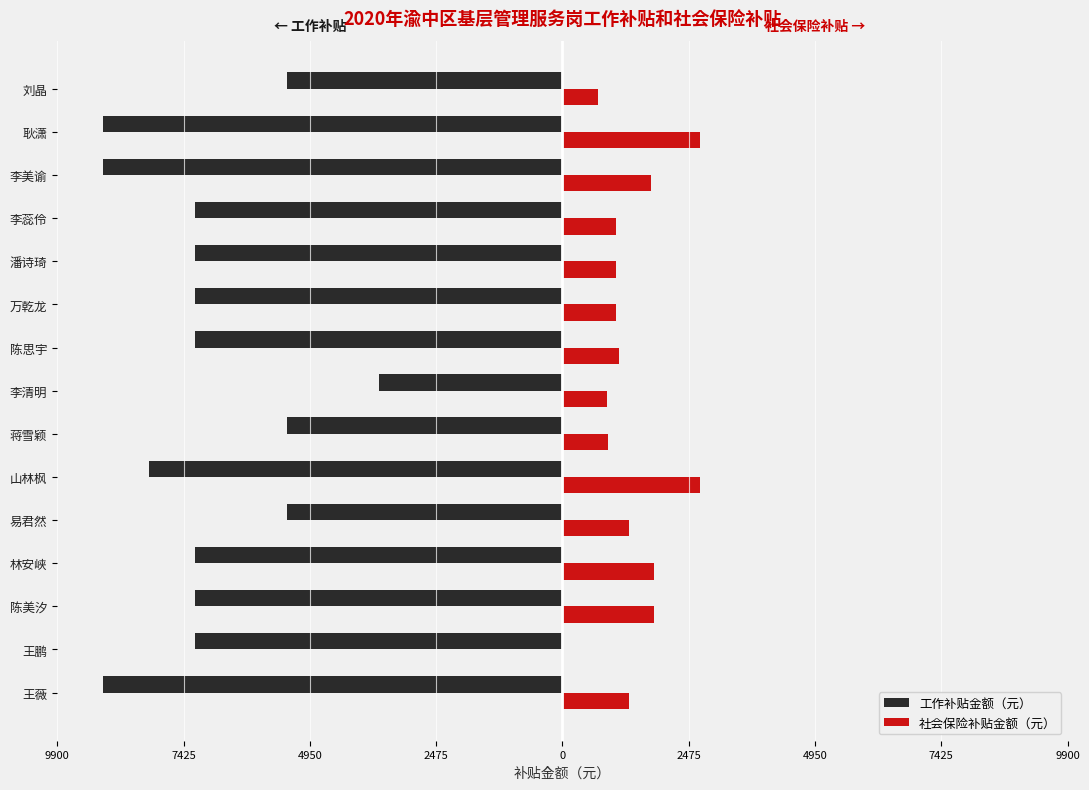

How many series are shown in this chart?

2